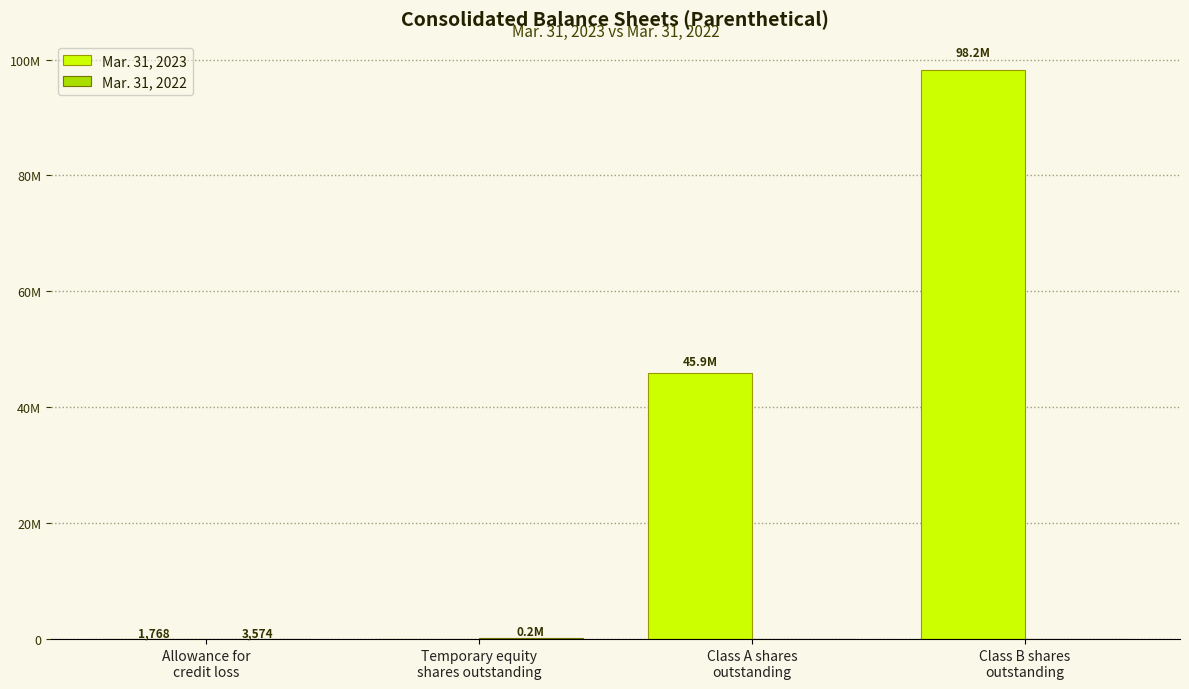

What are all the series names shown in the legend?

Mar. 31, 2023, Mar. 31, 2022